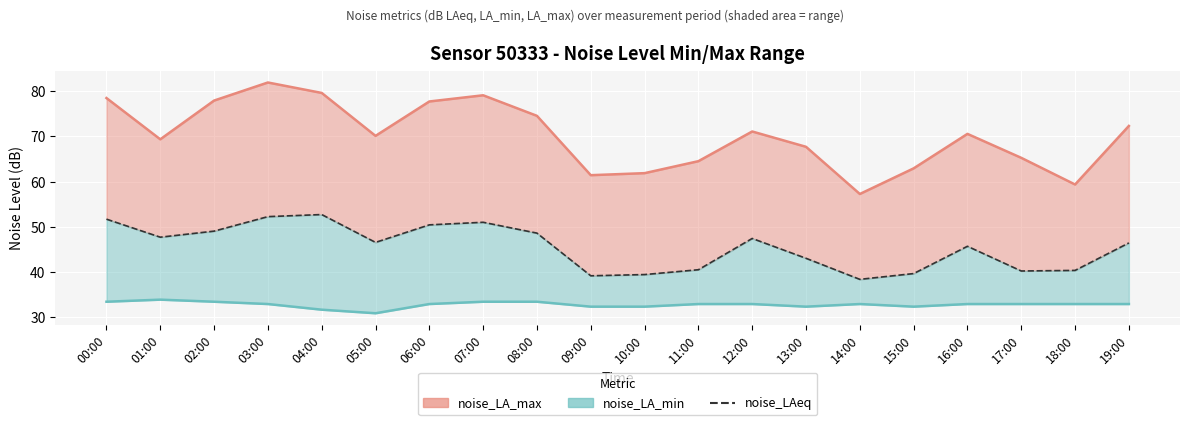

Is it true that noise_LAeq equals 48.6 at 08:00?

True